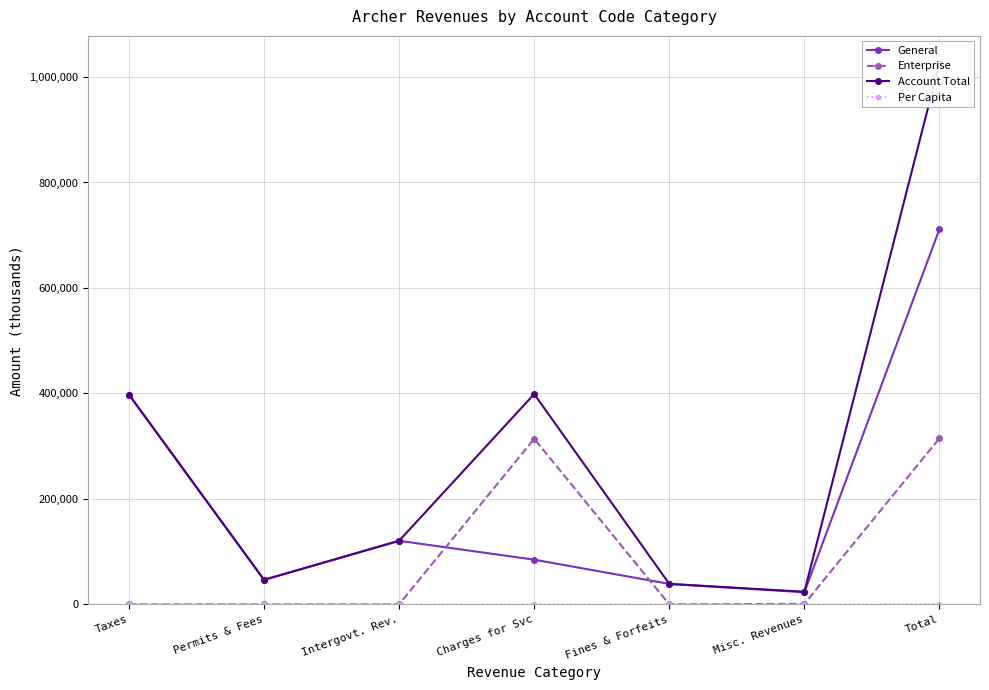

Is it true that Account Total equals 46577.0 at Permits & Fees?

True